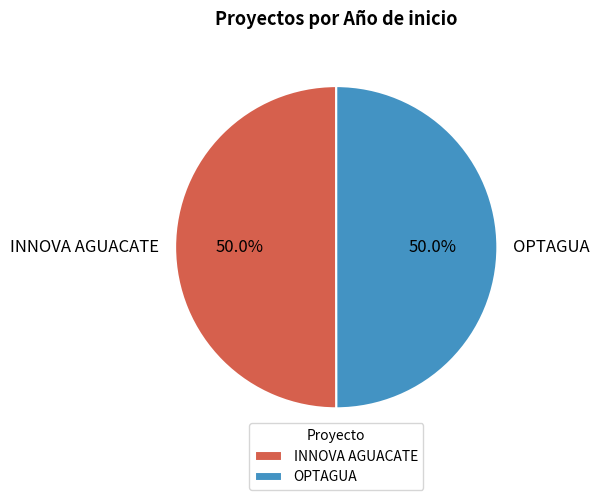

What portion of the pie excludes INNOVA AGUACATE?

50.0%